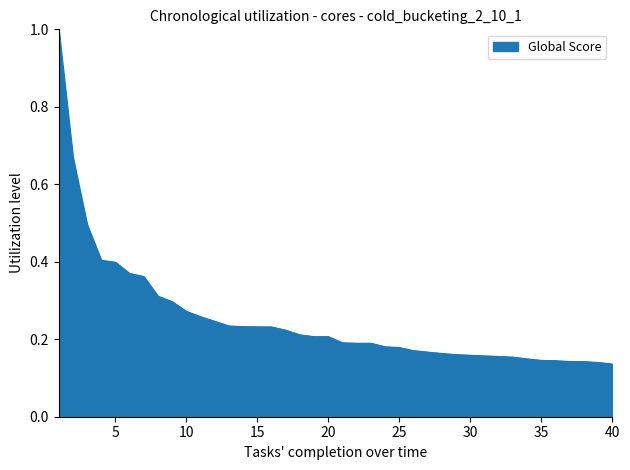

What is the maximum value shown in the chart?

1.0